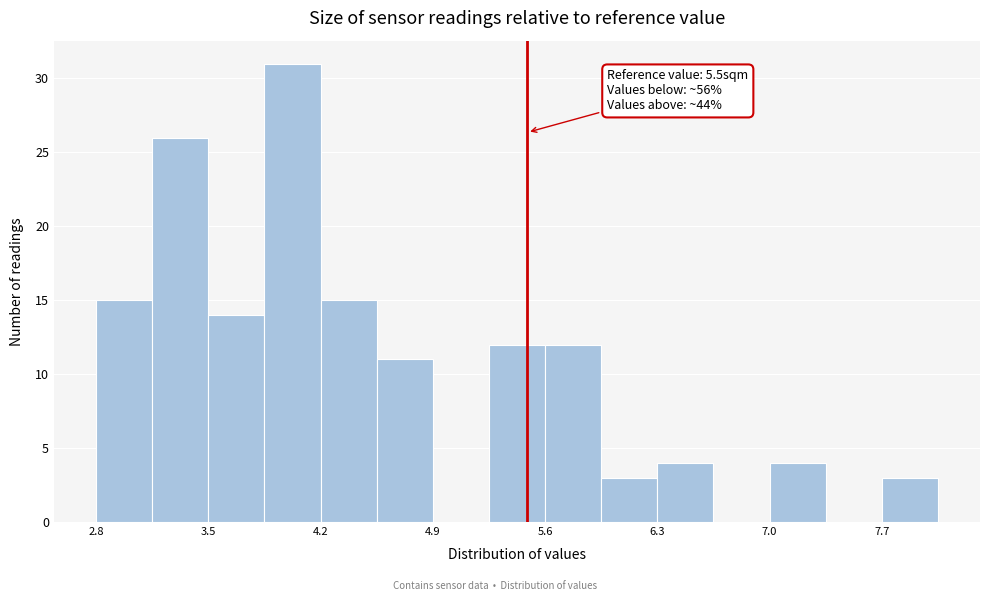

Read against the x-axis, roughly where is the centre of the tallest bar?

4.0